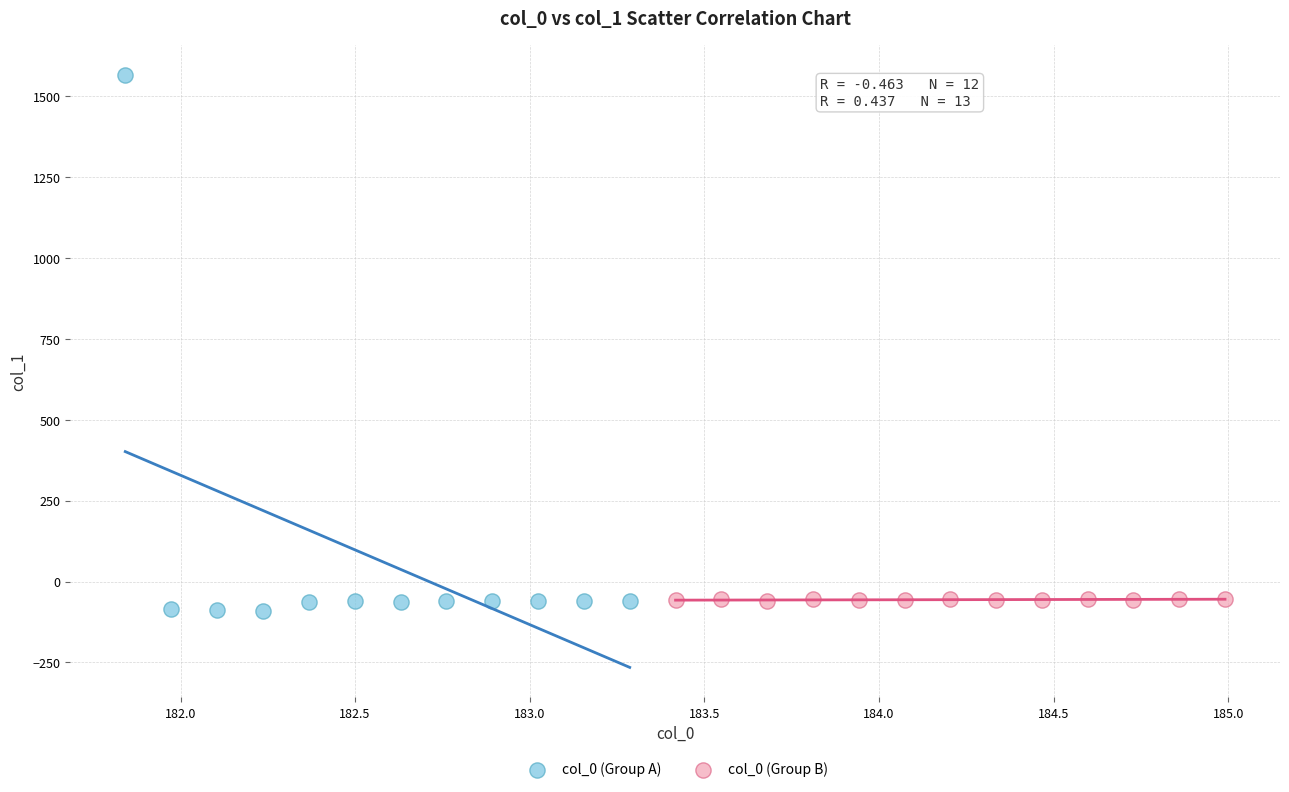

Which series contains the highest Y value?

col_0 (Group A)